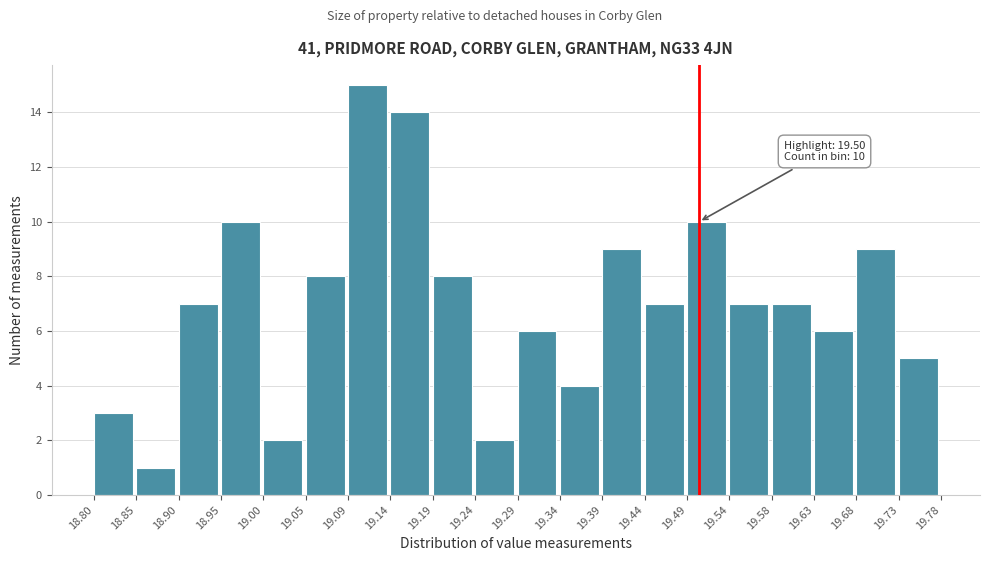

Over which range of the x-axis is the bar tallest?

19.09 to 19.14